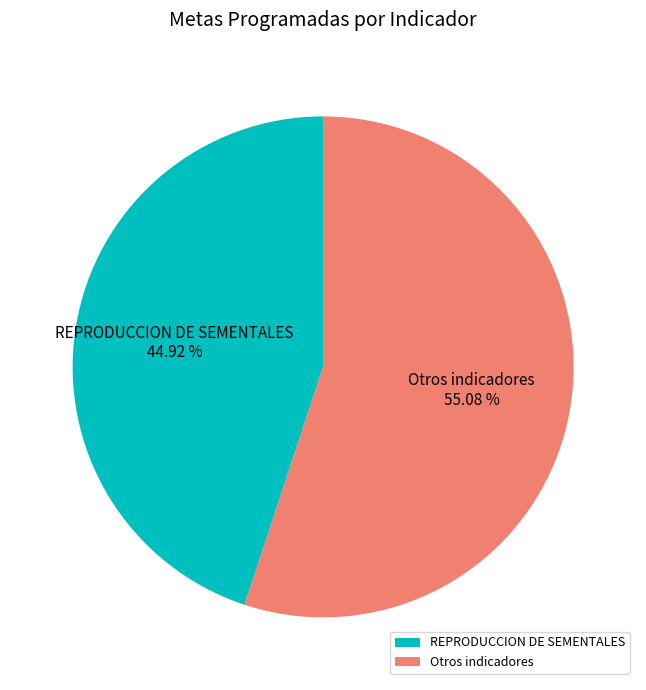

What is the largest slice in the pie chart?

Otros indicadores